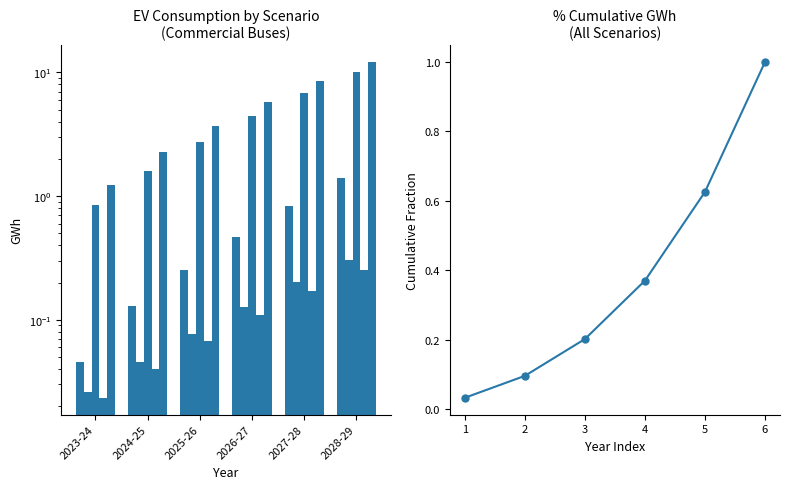

How many bars are there in total?

36